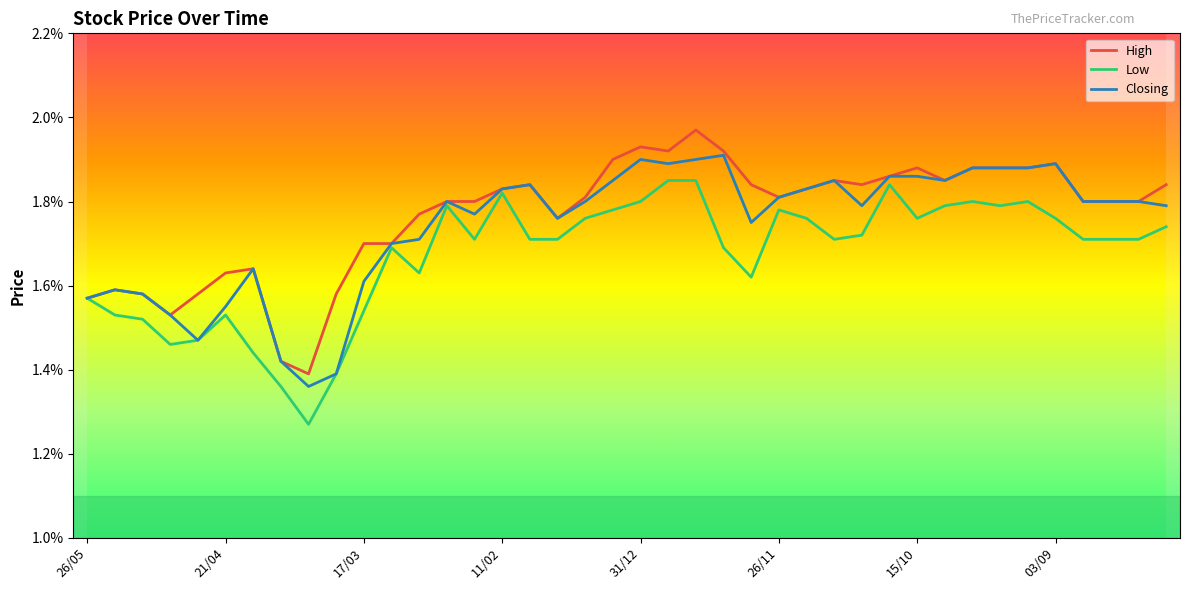

At how many categories does at least one series exceed 1?

40